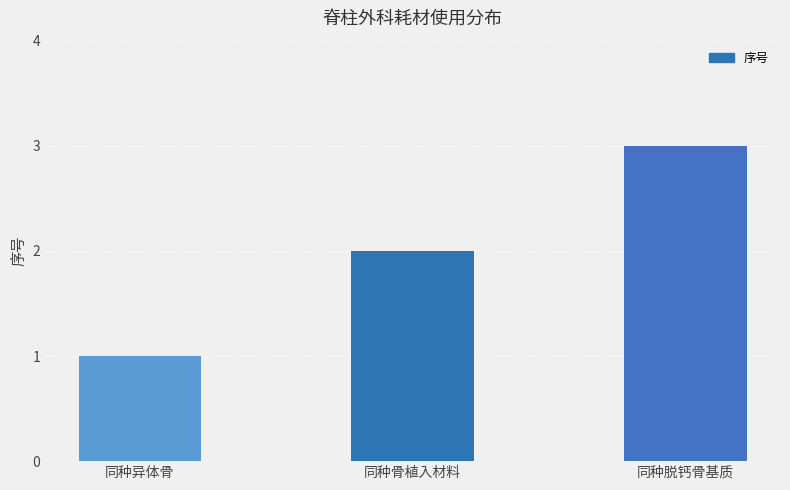

What is the label of the 3rd bar from the right?

同种异体骨